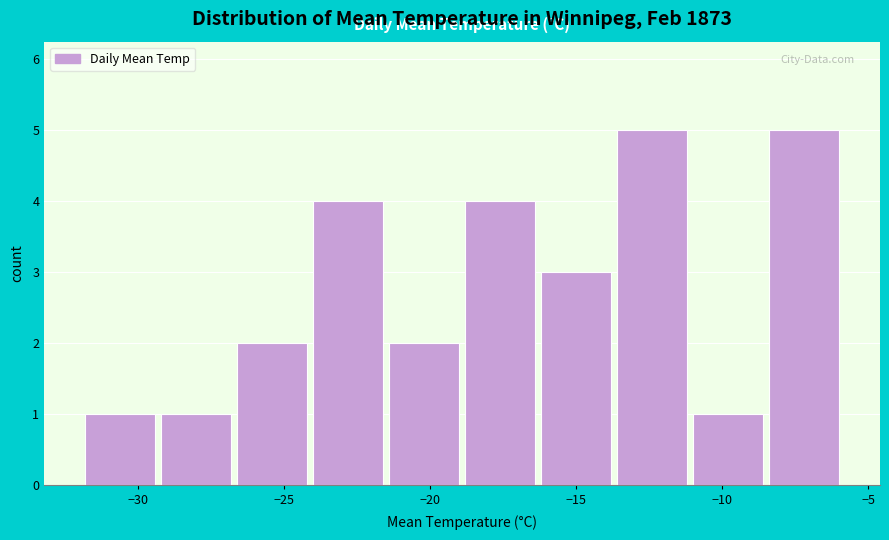

Reading left to right, list every bar in this chart as the range it spans on the x-axis followed by its height. Neither the bar edges nor the heights are printed on the chart, so give them approximately, as read against the axes.

-31.9 to -29.3: 1
-29.3 to -26.7: 1
-26.7 to -24.1: 2
-24.1 to -21.5: 4
-21.5 to -18.9: 2
-18.9 to -16.3: 4
-16.3 to -13.7: 3
-13.7 to -11.1: 5
-11.1 to -8.5: 1
-8.5 to -5.9: 5